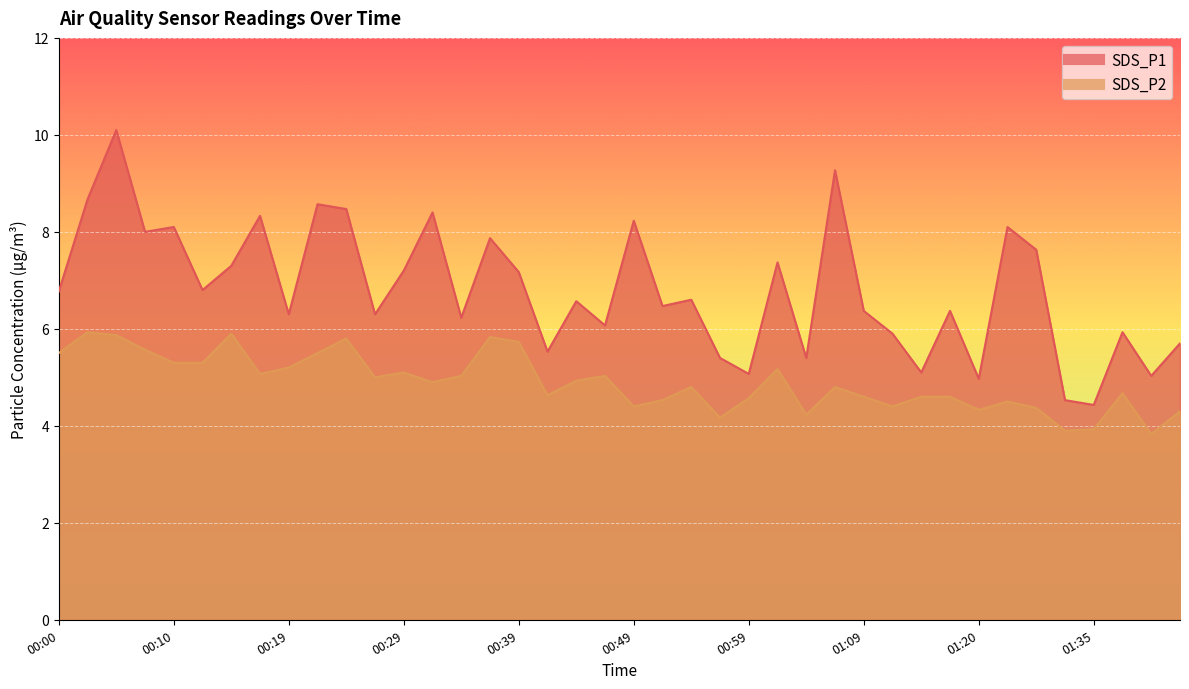

Between 00:34 and 01:42, which is larger?

00:34